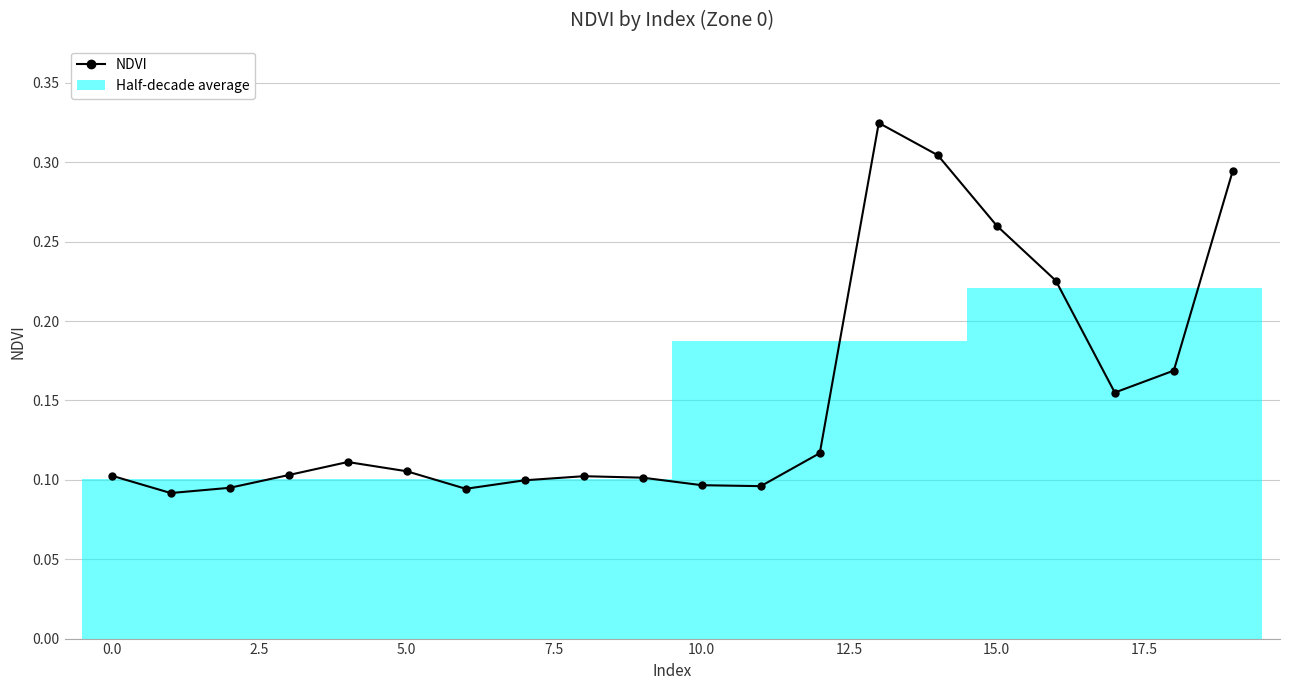

How many interior local peaks (higher than both neighbors) does the data have?

3